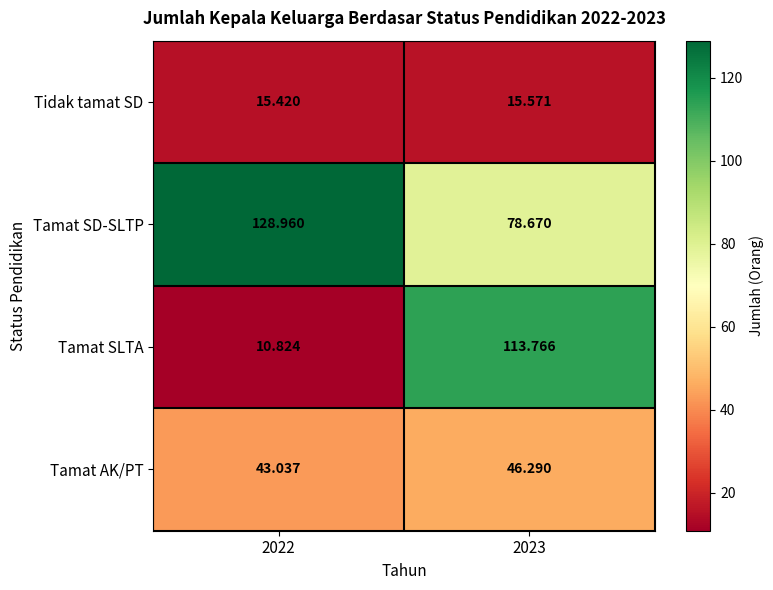

Which series has the largest total across all categories?

Tamat SD-SLTP